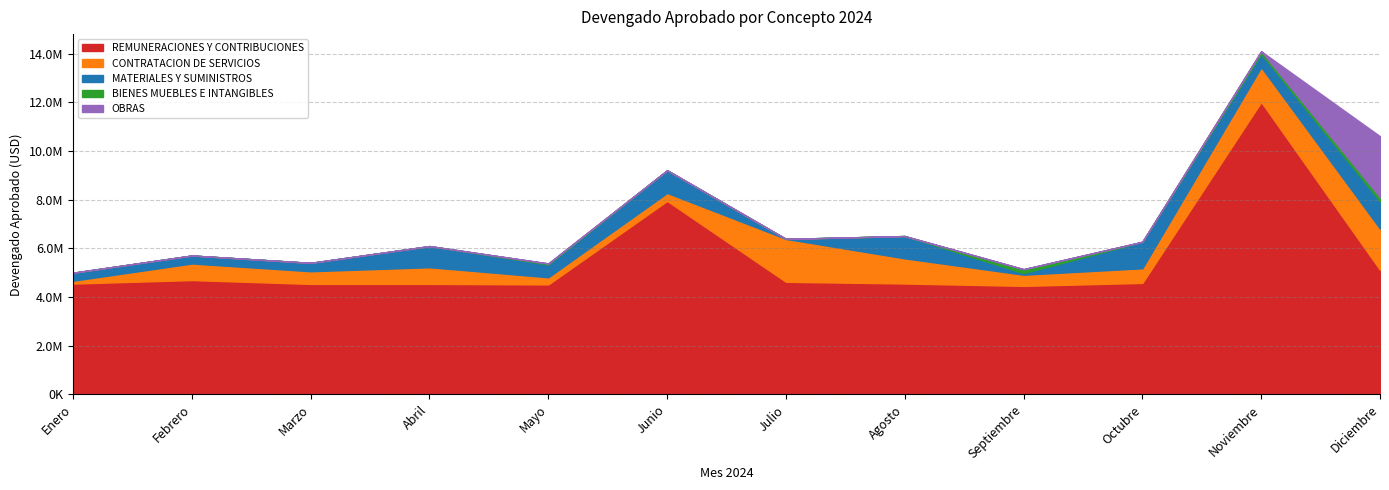

At how many categories does at least one series exceed 7291612?

2